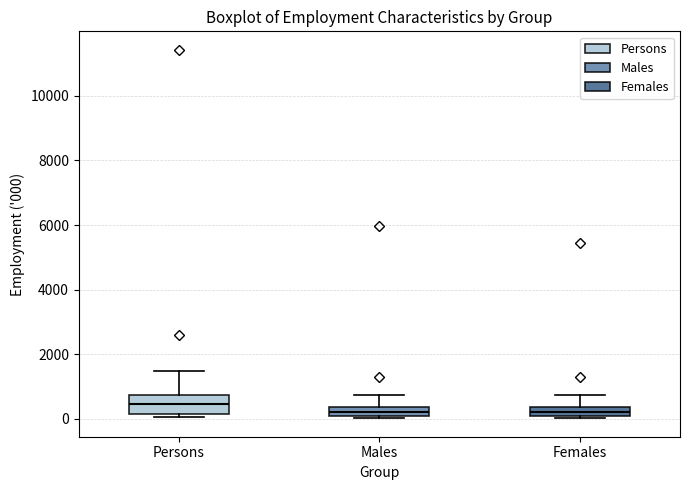

Where is the lower edge of the box for Females on the y-axis? The values are not printed on the chart, so give them approximately, as read against the axis.

0